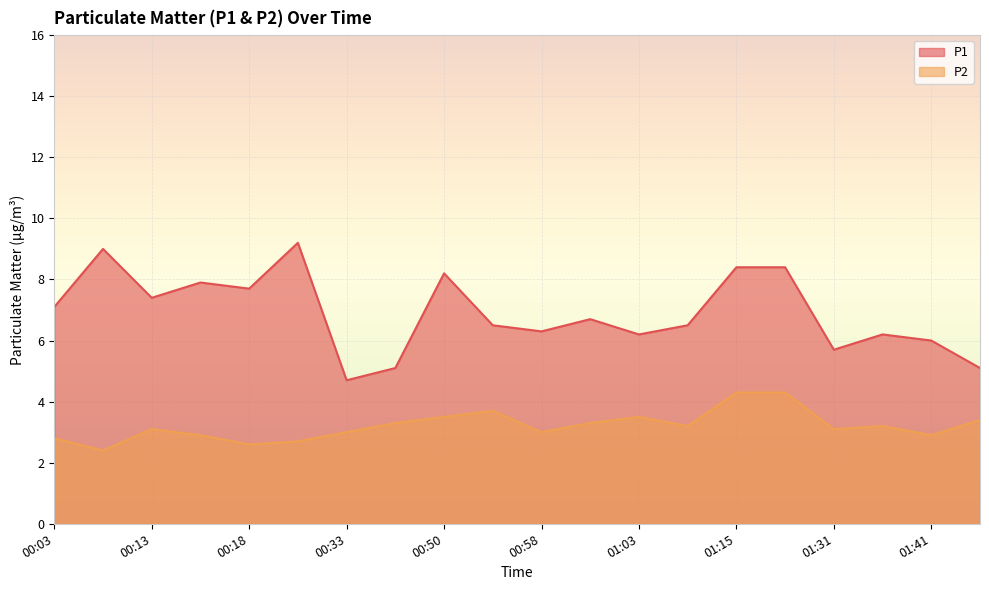

Rank the series at 01:03 from lowest to highest value.

P2, P1